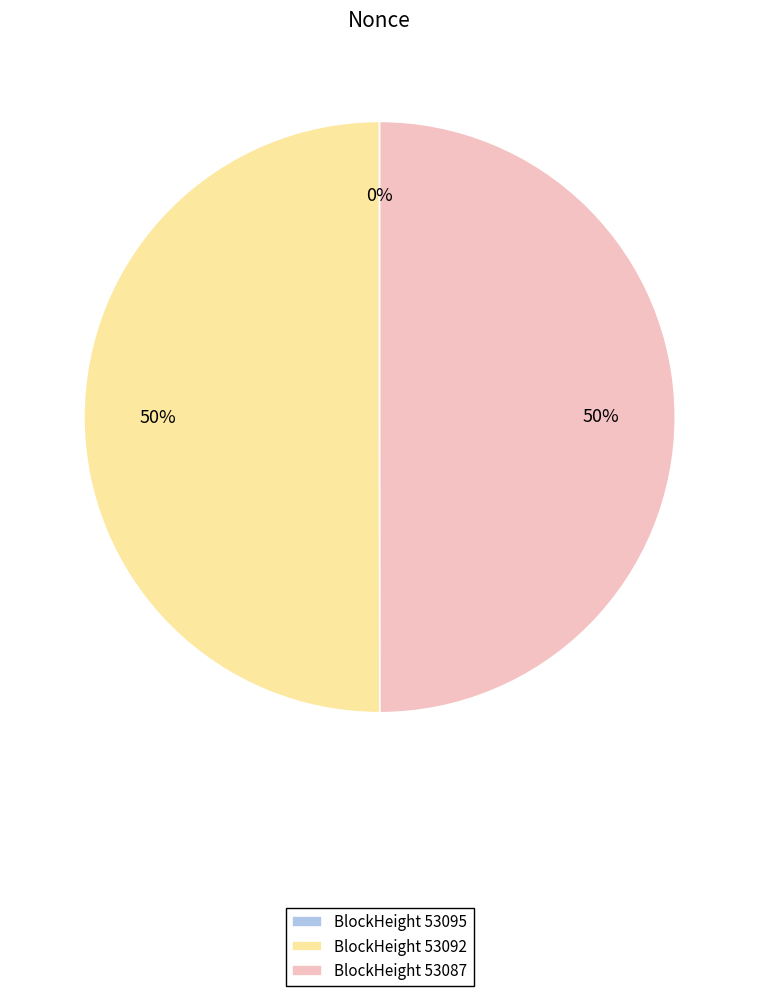

To the nearest percent, what portion does BlockHeight 53087 represent?

50%